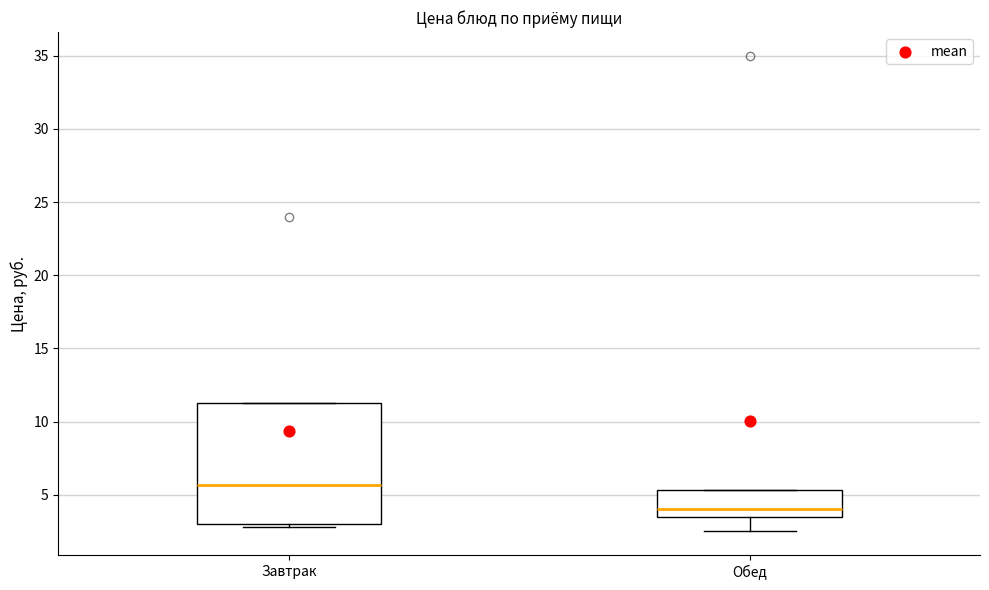

Which box has the lowest median line?

Обед